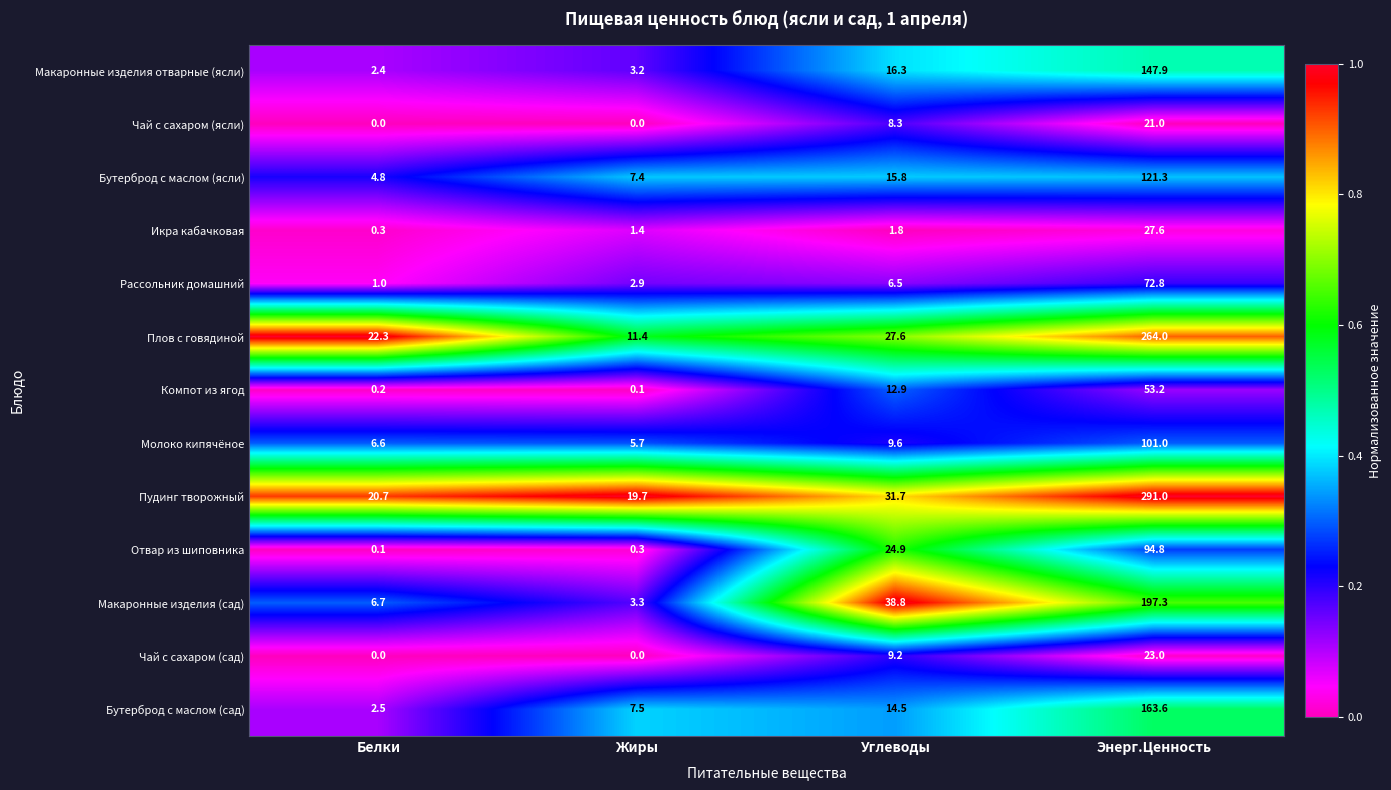

The Бутерброд с маслом (сад) series shows 1.1 at Белки. True or false?

False